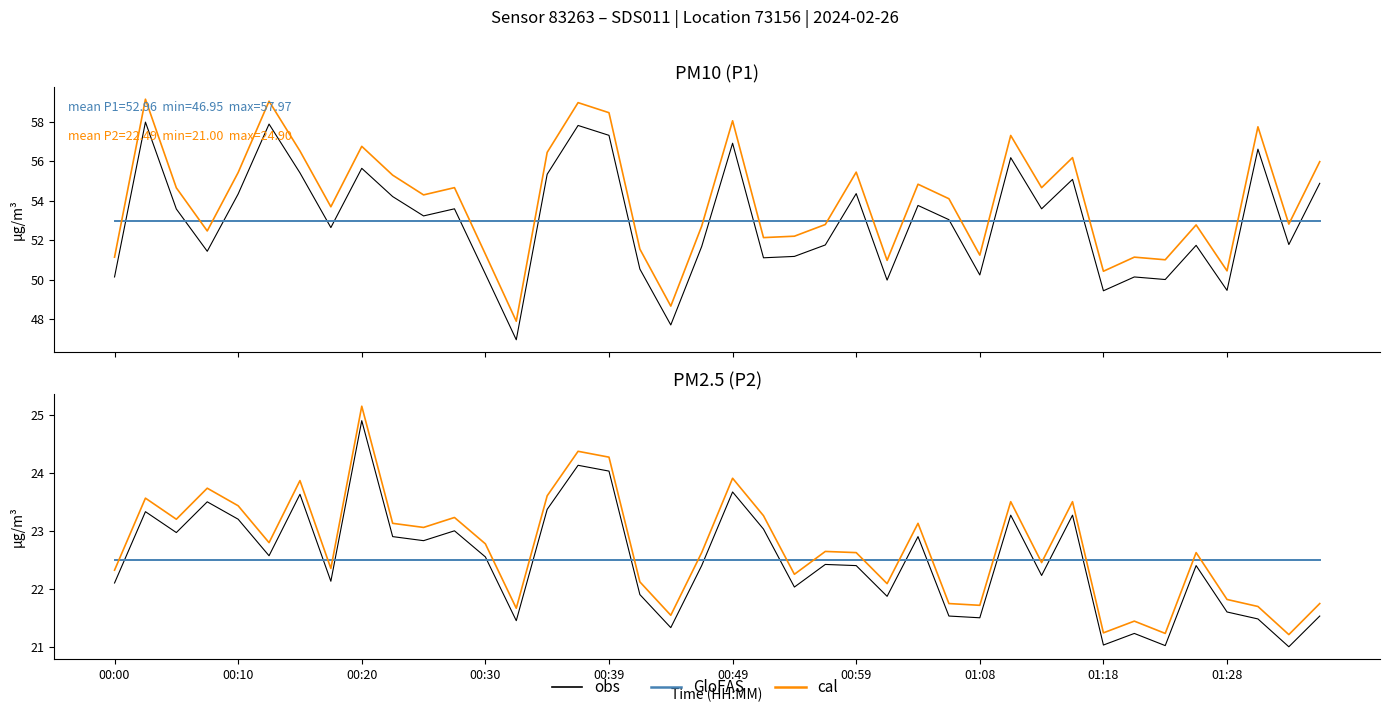

True or false: P2 (GloFAS) has more than 2 interior local peaks.

False